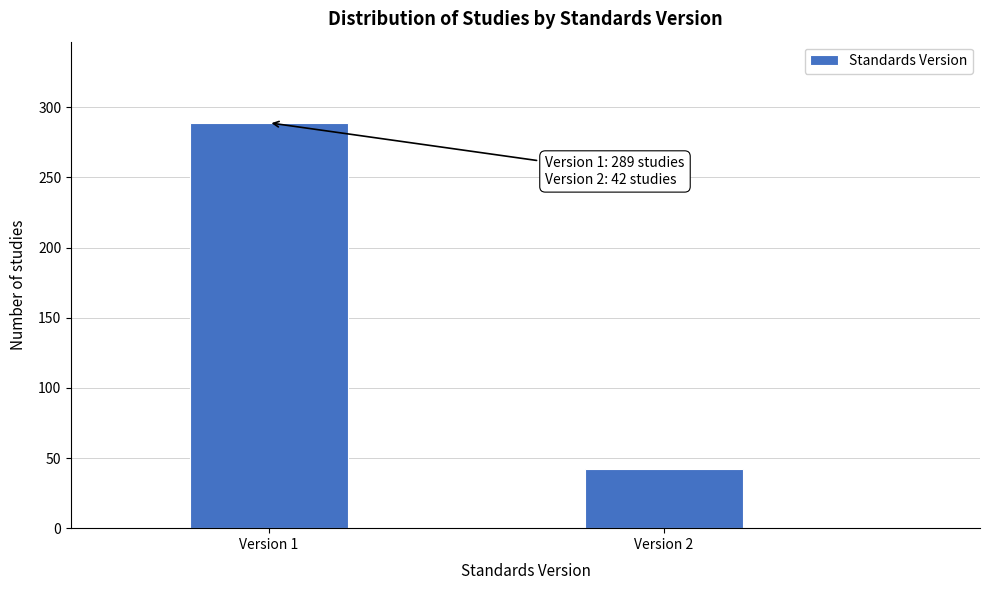

Reading left to right, extract all data points from this chart.

289	42